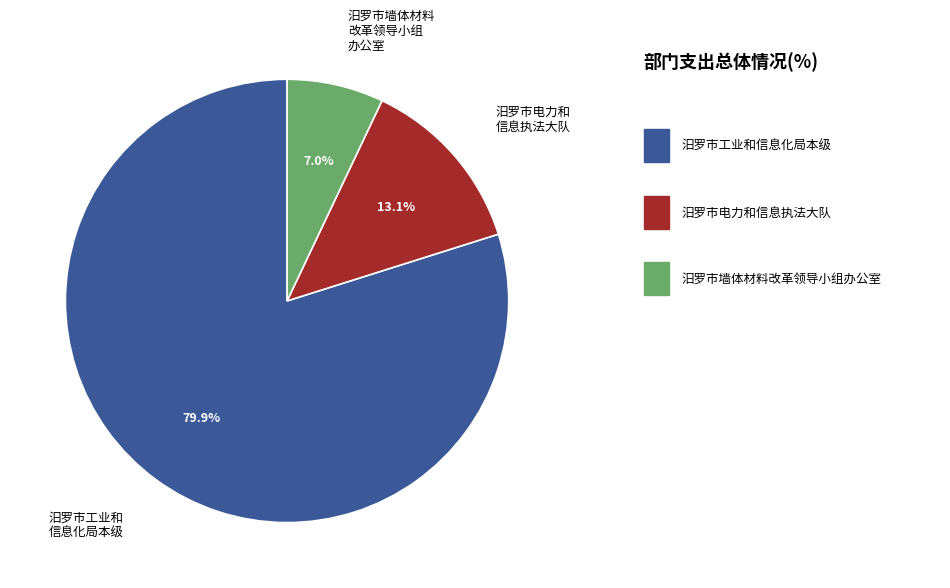

Count the number of slices in the pie.

3